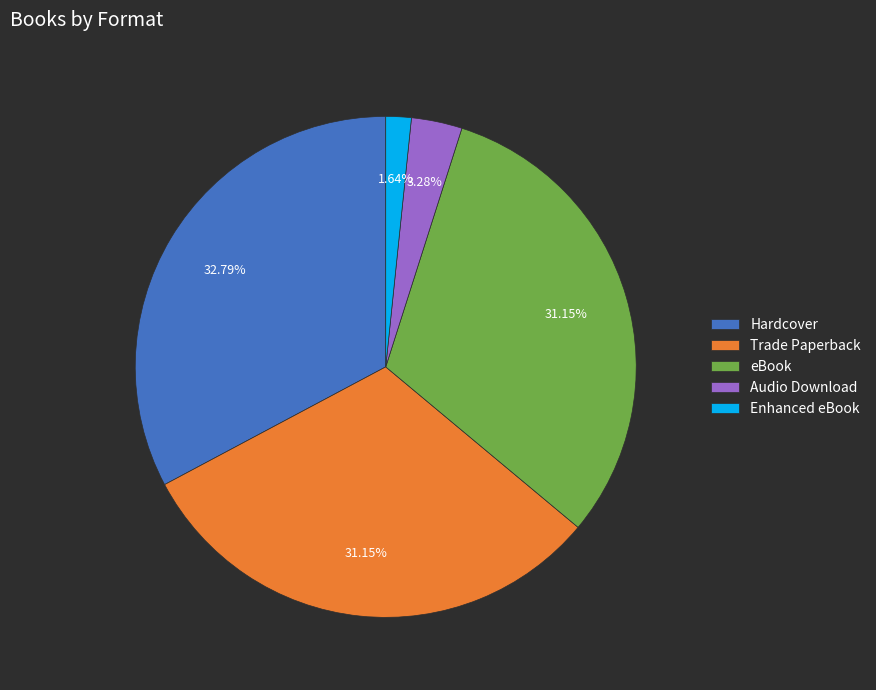

To the nearest percent, what is the difference between the largest and smallest slice percentages?

31%